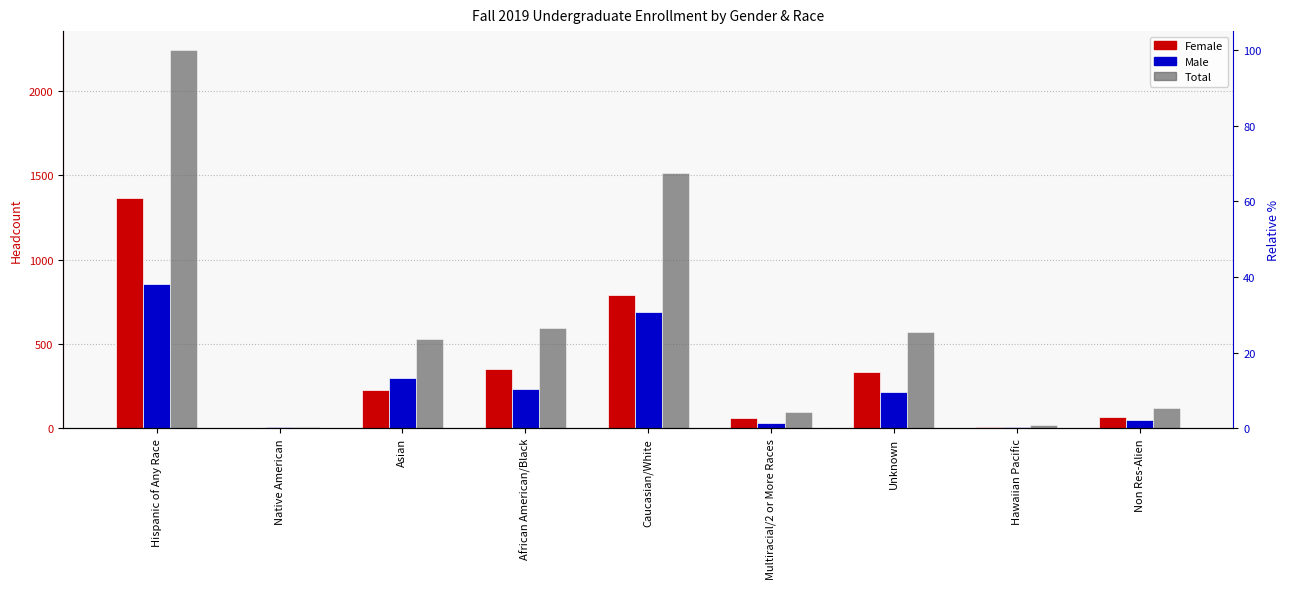

At which category does the chart reach its minimum across all series?

Native American